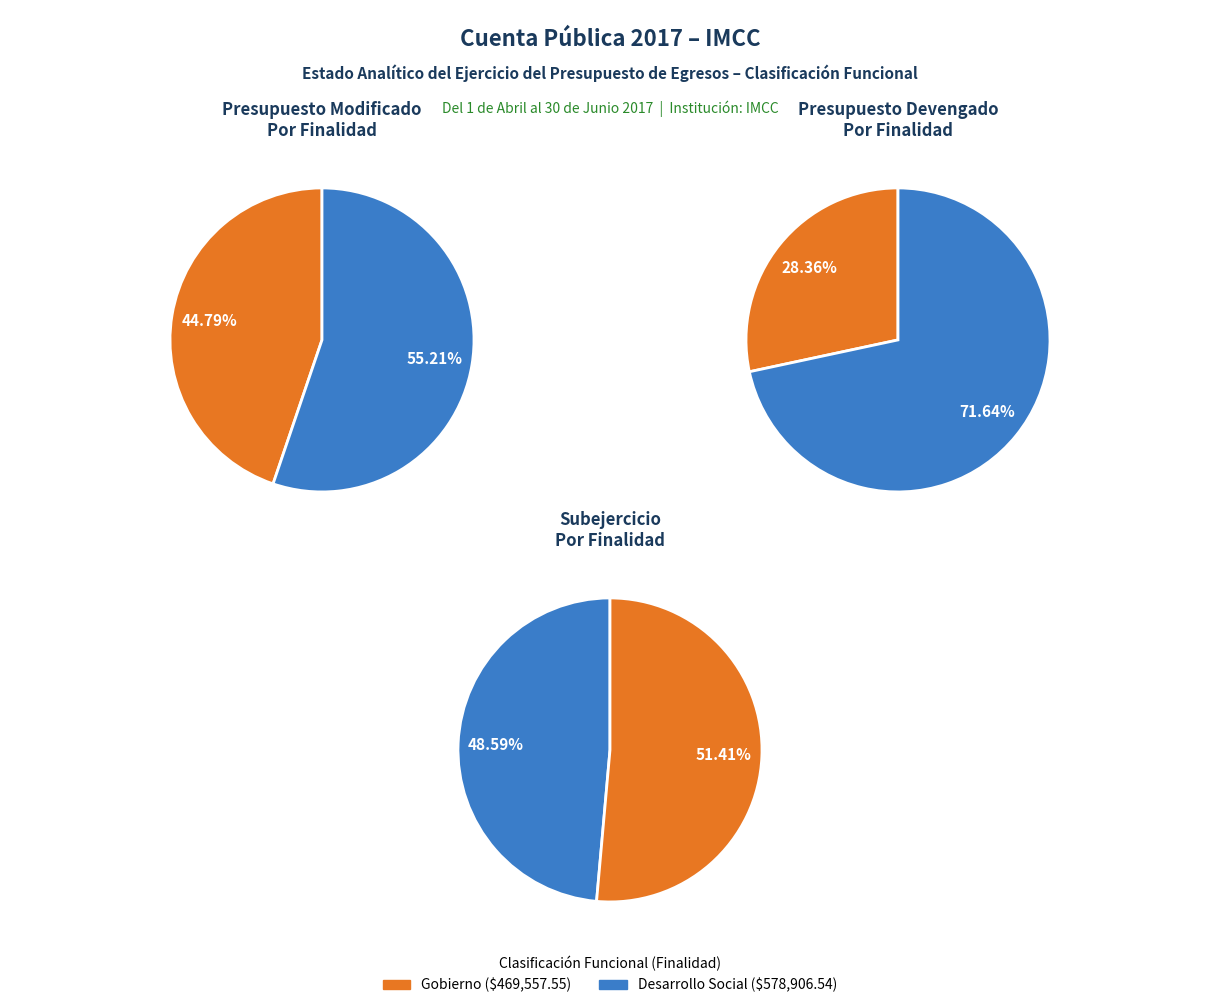

Is it true that Desarrollo Social is 62% of the pie?

False